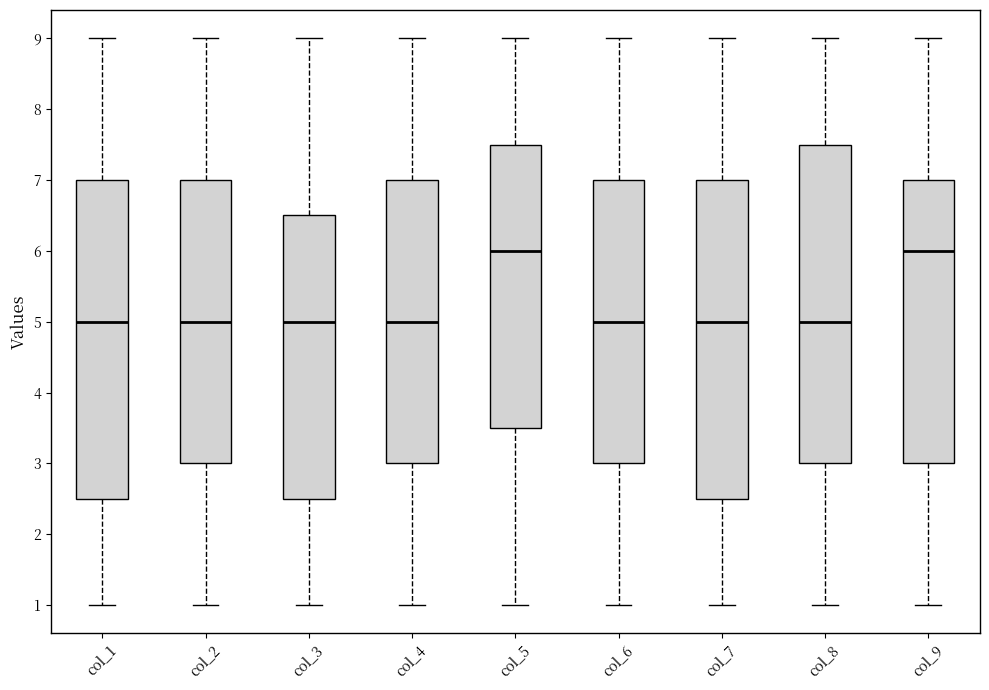

Where is the lower edge of the box for col_9 on the y-axis? The values are not printed on the chart, so give them approximately, as read against the axis.

3.0